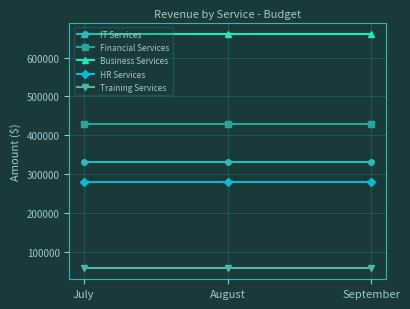

What value does the Business Services series have at July?

660000